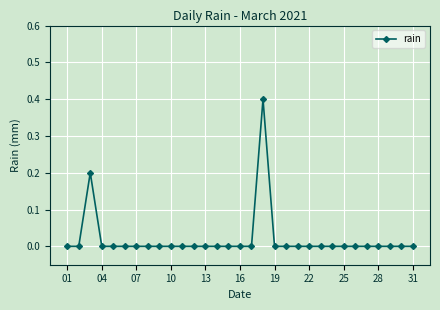

Reading right to left, extract all data points from this chart.

0.0	0.0	0.0	0.0	0.0	0.0	0.0	0.0	0.0	0.0	0.0	0.0	0.0	0.4	0.0	0.0	0.0	0.0	0.0	0.0	0.0	0.0	0.0	0.0	0.0	0.0	0.0	0.0	0.2	0.0	0.0